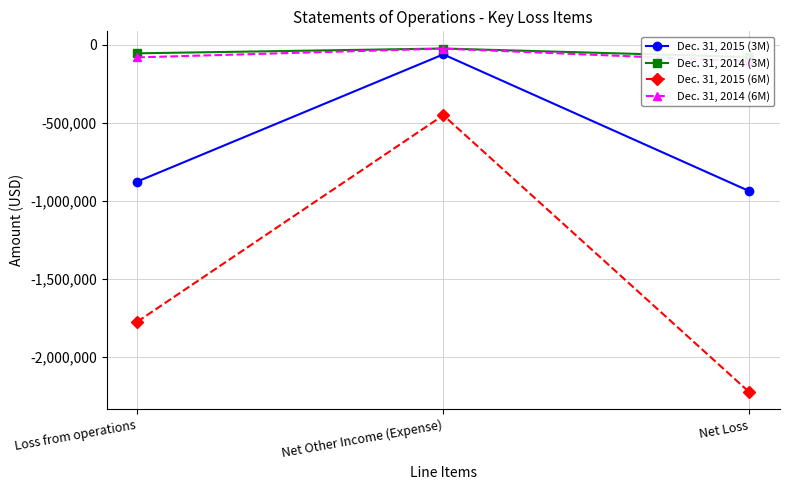

The Dec. 31, 2015 (6M) series shows -2227888 at Net Loss. True or false?

True